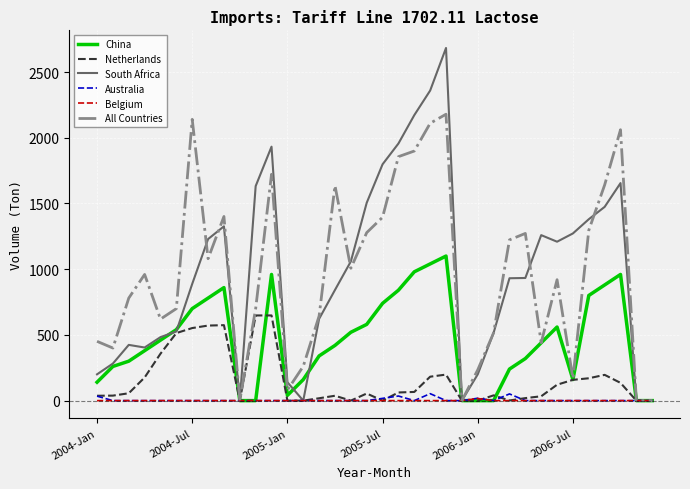

Which series has the widest spread of values?

South Africa